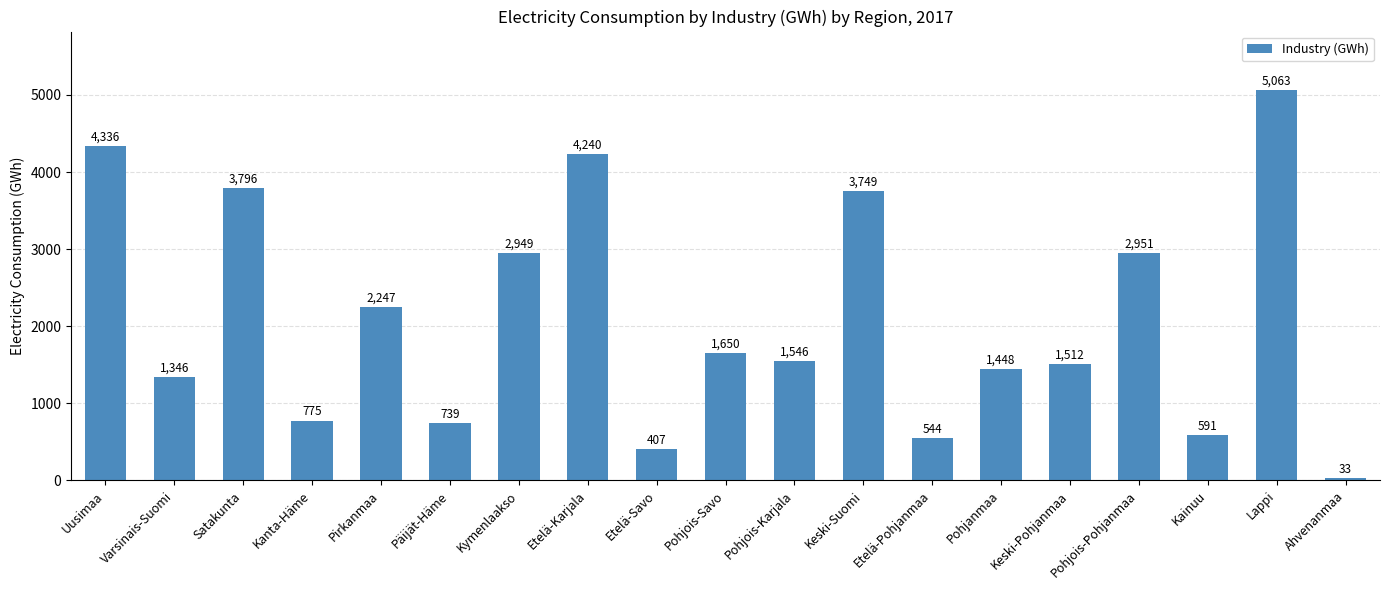

What is the ratio of the value at Pohjois-Karjala to the value at Pohjois-Savo?

0.9